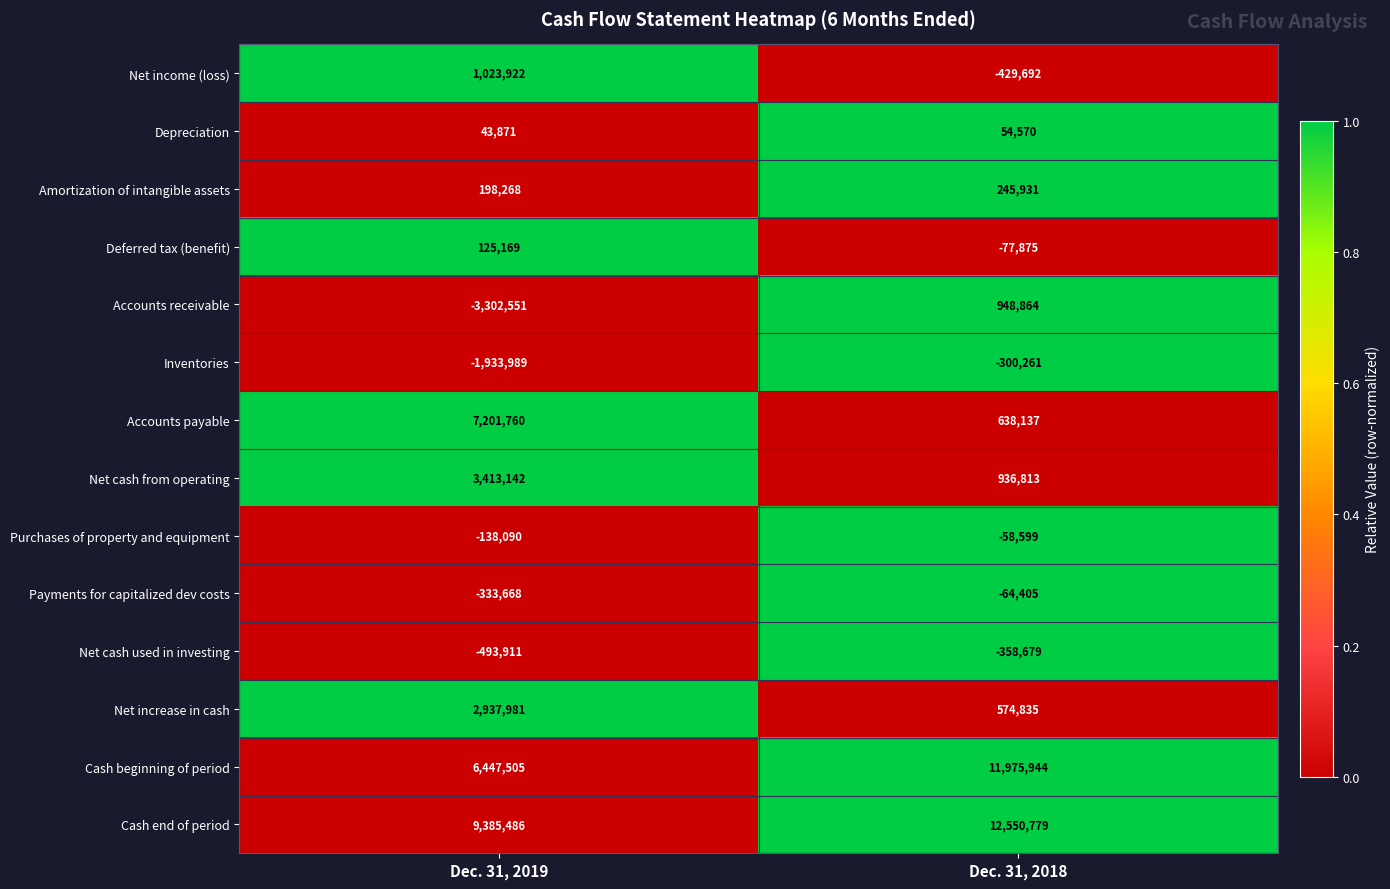

At which category is the sum across all series the highest?

Dec. 31, 2018